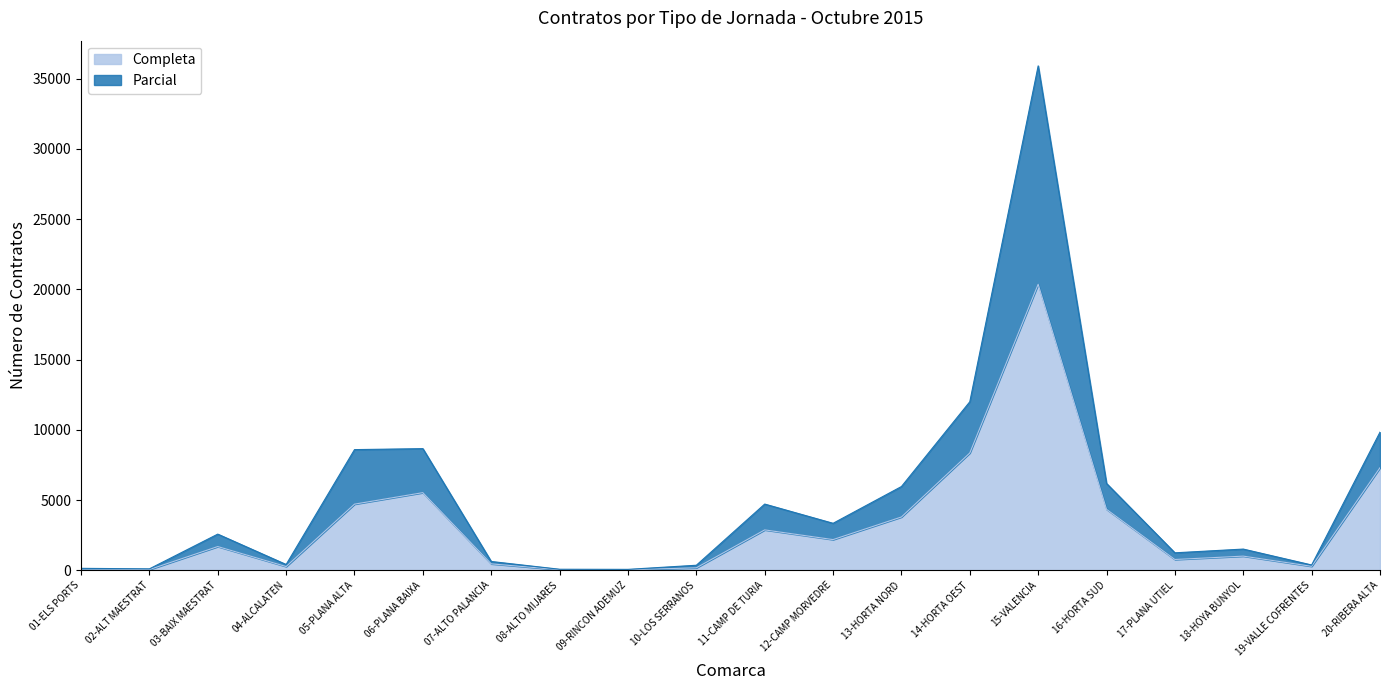

Is the value of Parcial at 08-ALTO MIJARES greater than the value of Completa at 03-BAIX MAESTRAT?

No